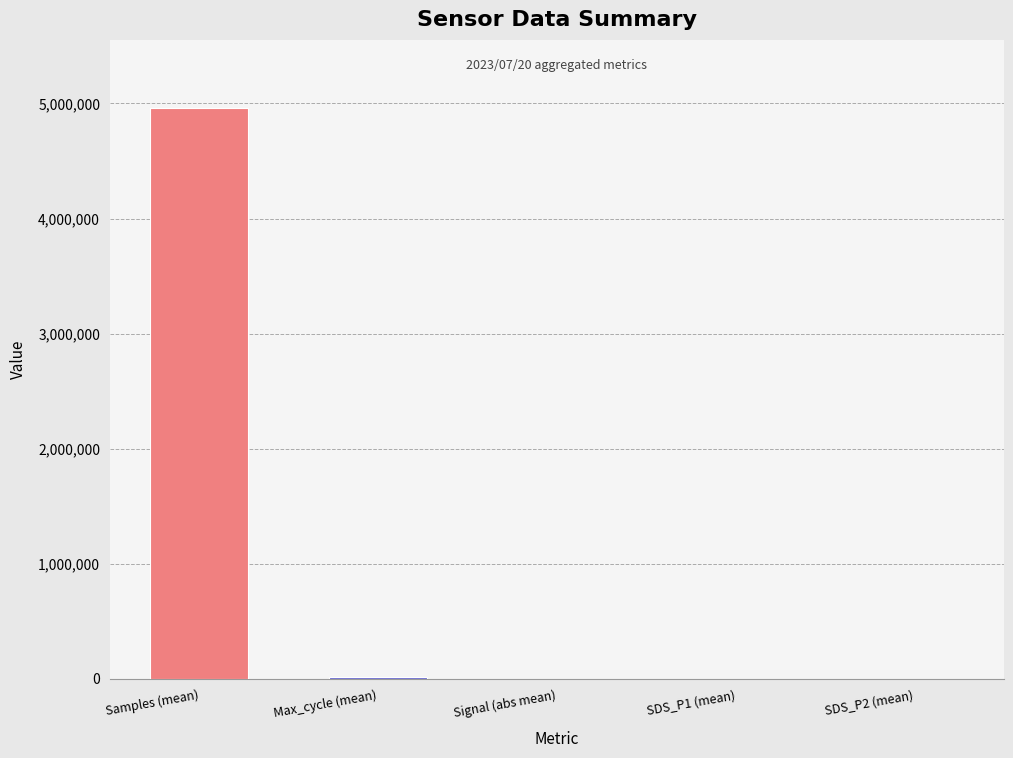

Rank the series at 28 from lowest to highest value.

Signal, SDS_P2, SDS_P1, Max_cycle, Samples